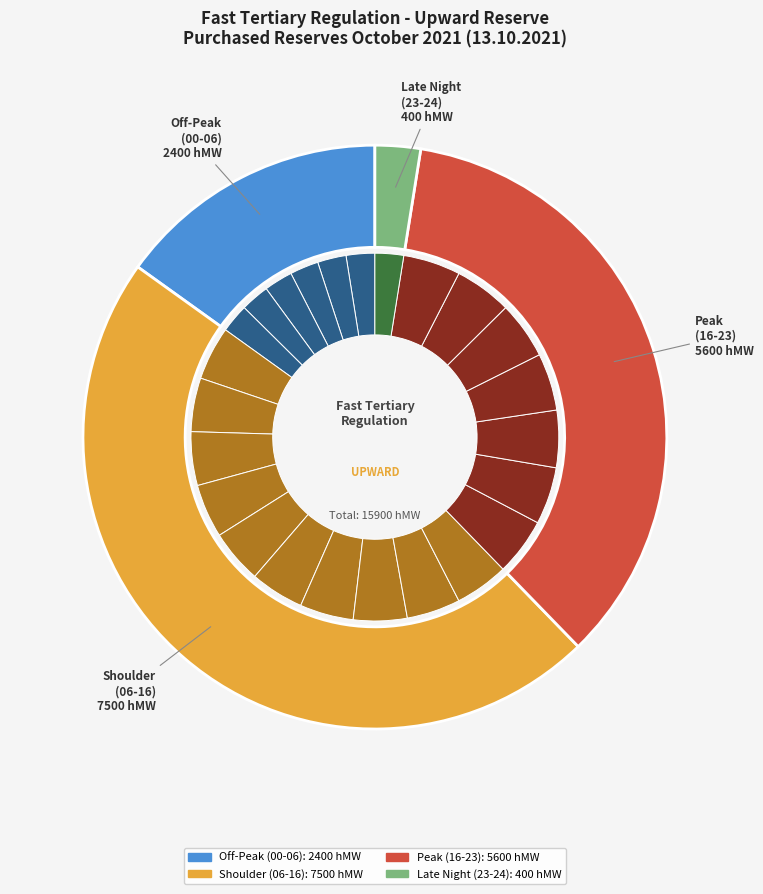

Combined, do 17-18 and 19-20 account for over 50%?

No